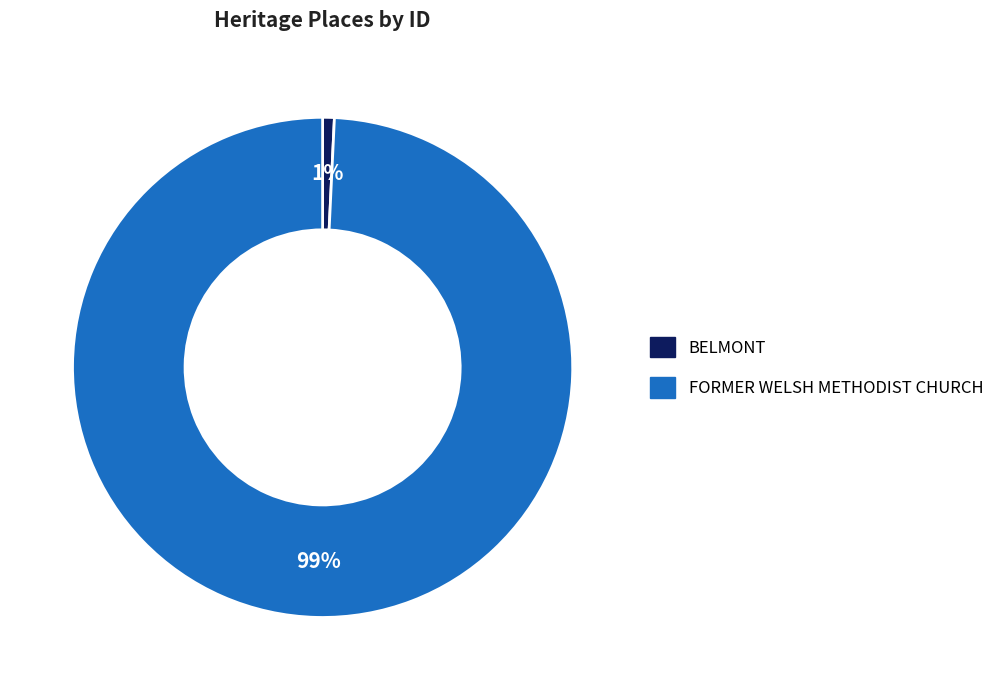

Is the sum of FORMER WELSH METHODIST CHURCH and BELMONT greater than half?

Yes